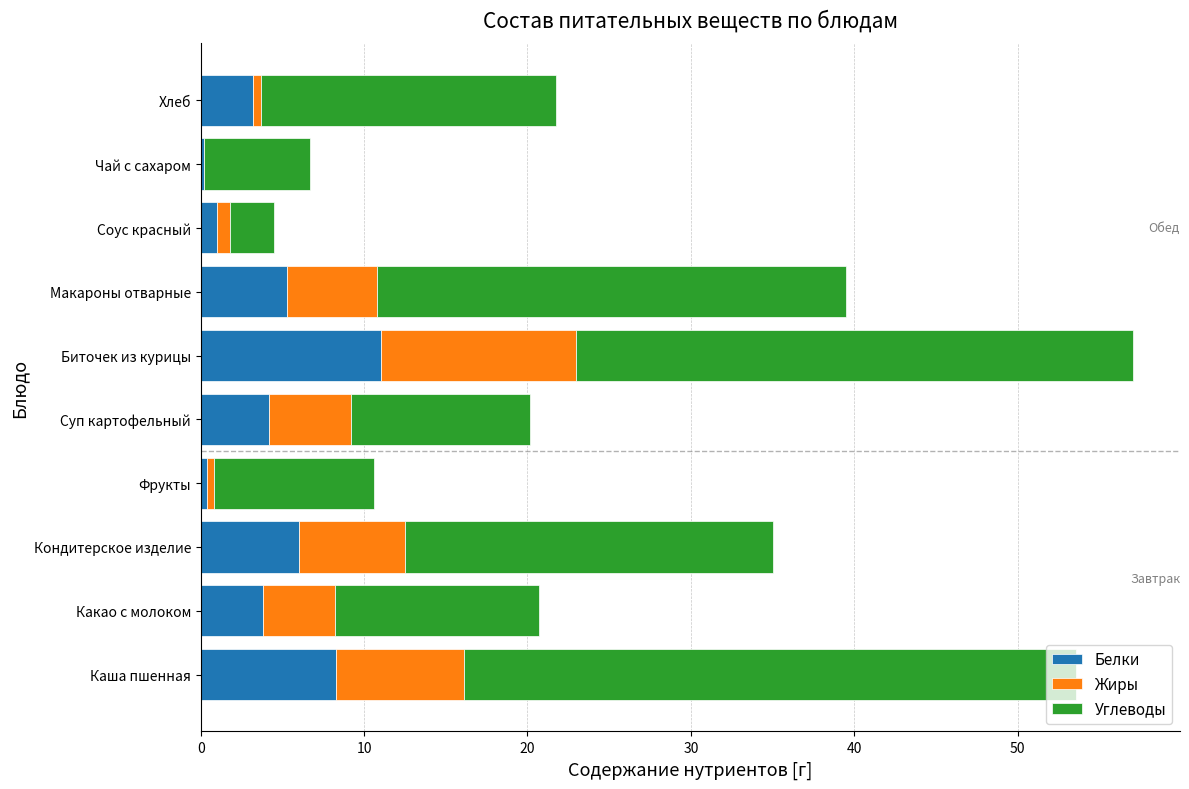

At which label does Белки reach its peak?

Биточек из курицы